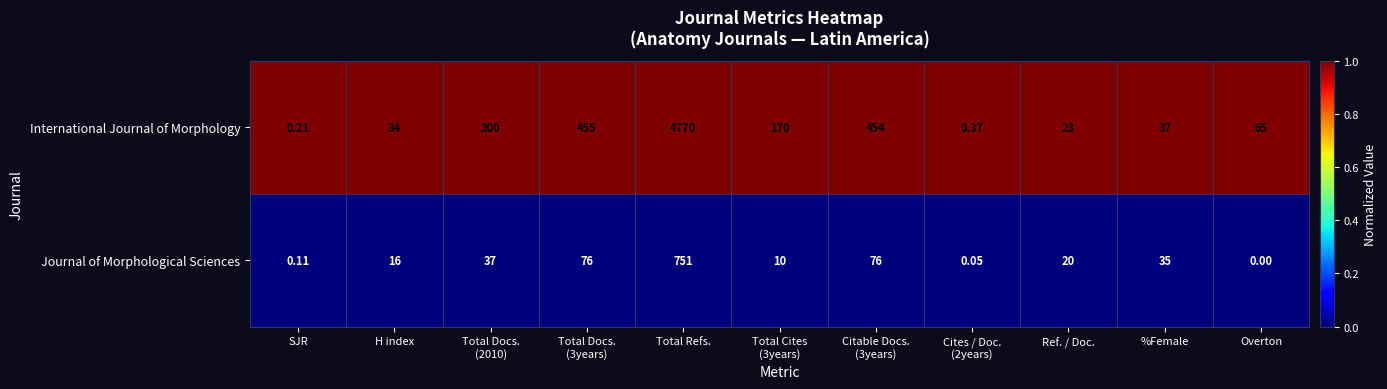

Which category has the lowest value in the International Journal of Morphology series?

SJR